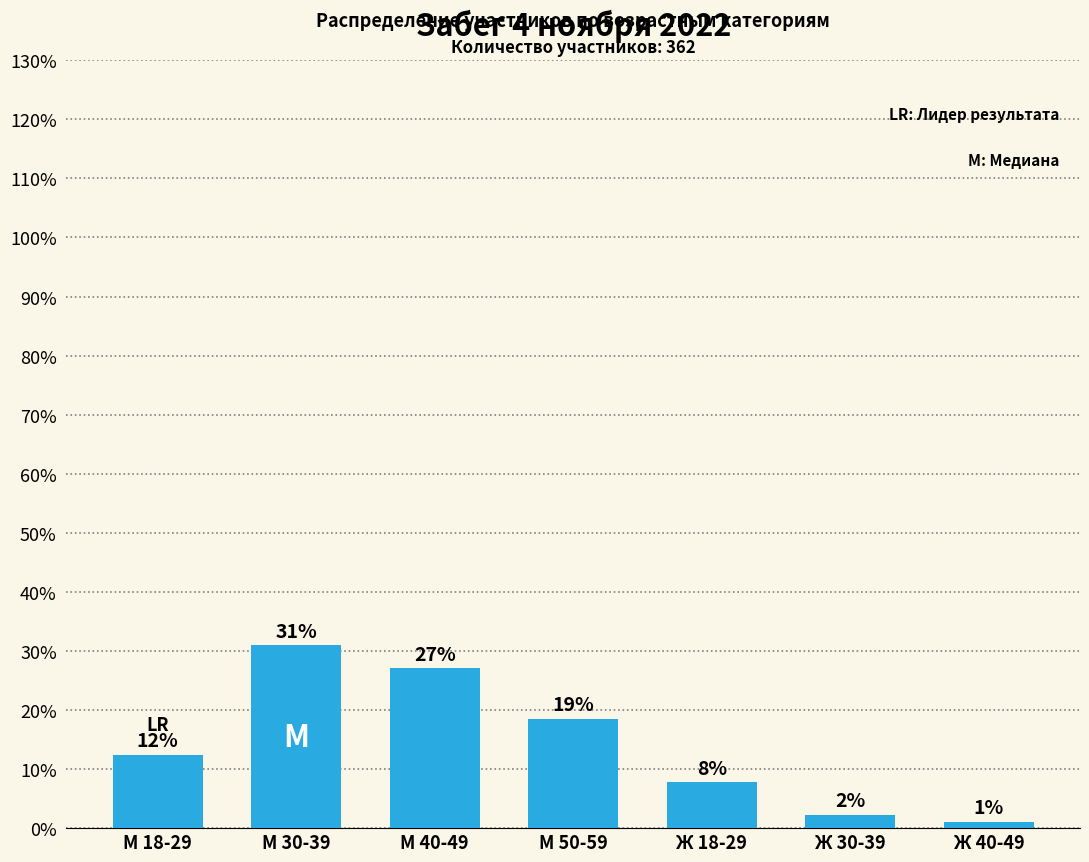

What is the minimum value shown in the chart?

1.1